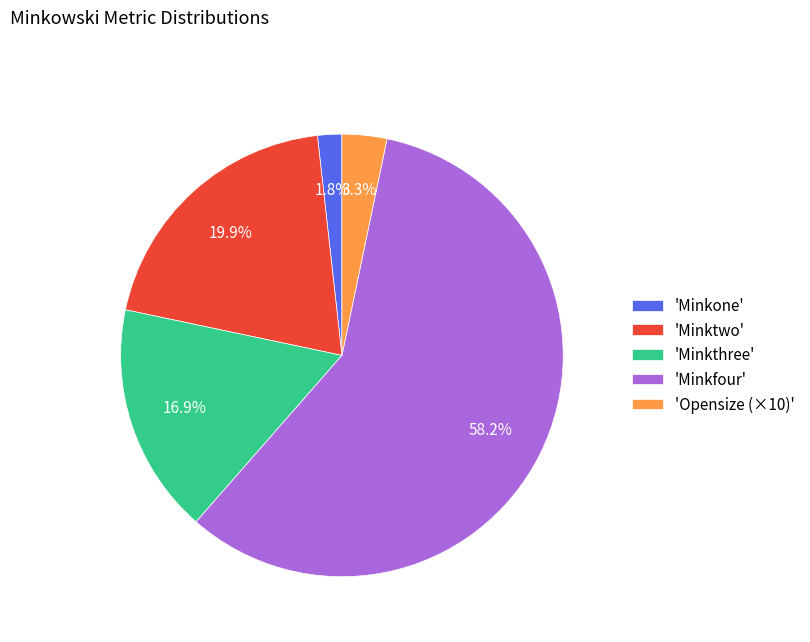

How many slices are in this pie chart?

5